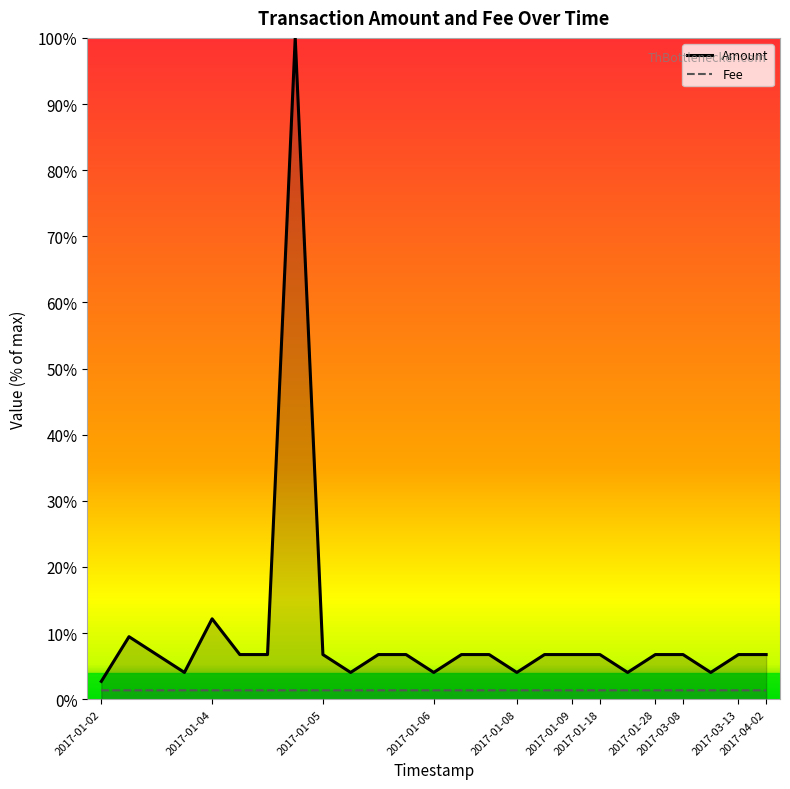

Rank the series by their average value, from lowest to highest.

Fee, Amount